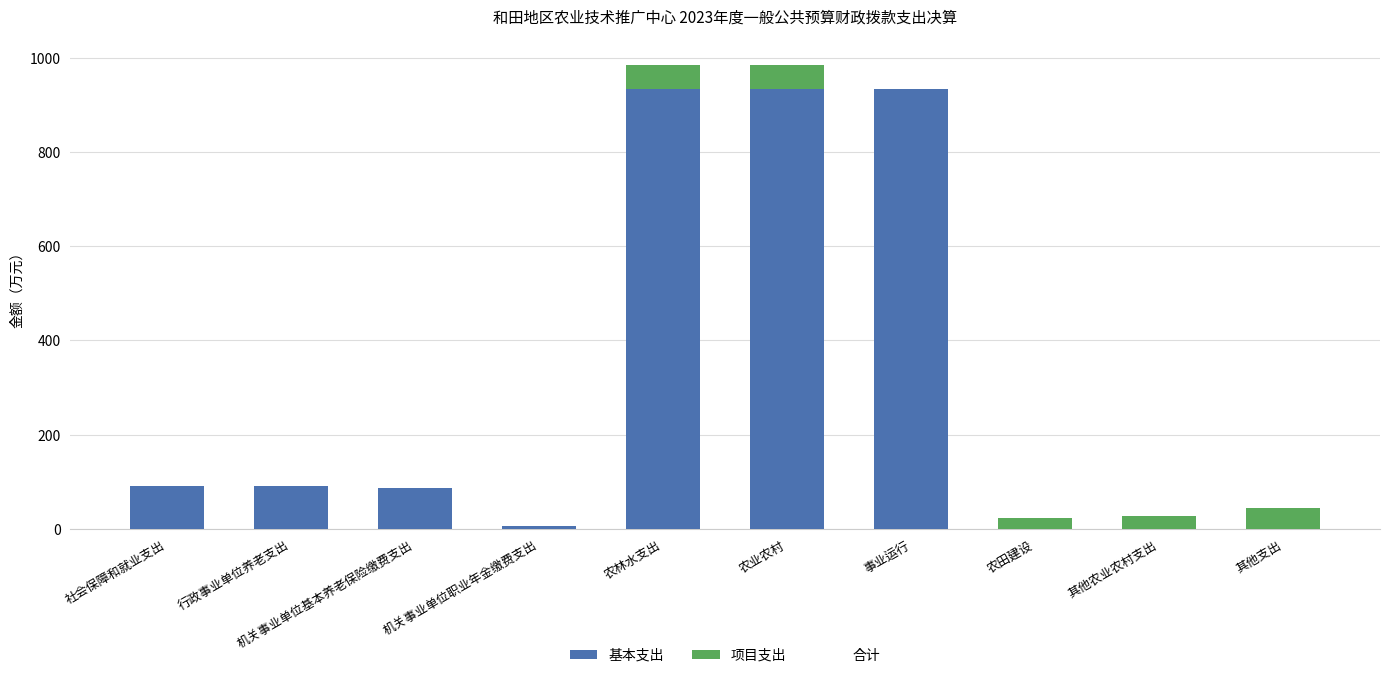

What value does the 基本支出 series have at 事业运行?

933.6